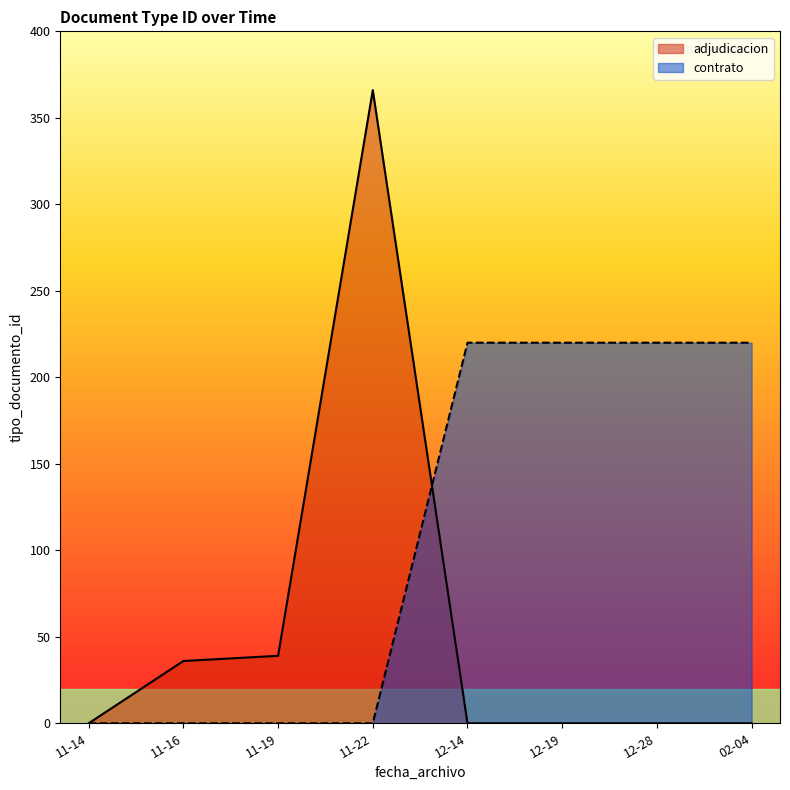

Between 2018-11-16 and 2018-11-16, which is larger?

2018-11-16